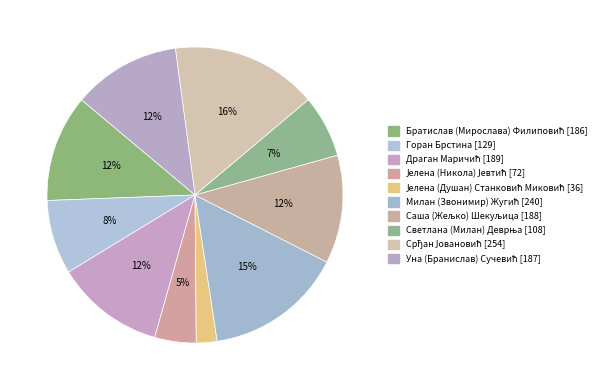

Count the number of slices in the pie.

10